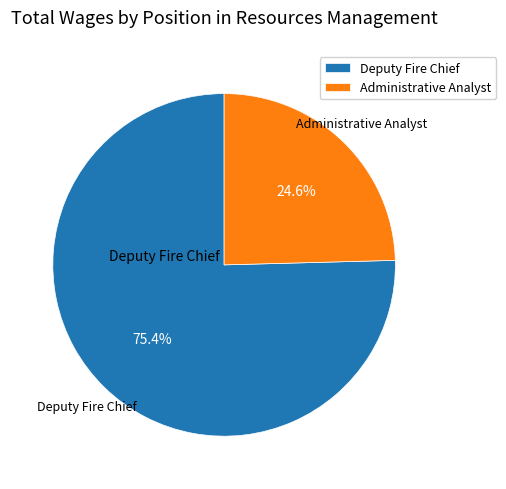

To the nearest percent, what is the difference between the Administrative Analyst and Deputy Fire Chief slice percentages?

51%